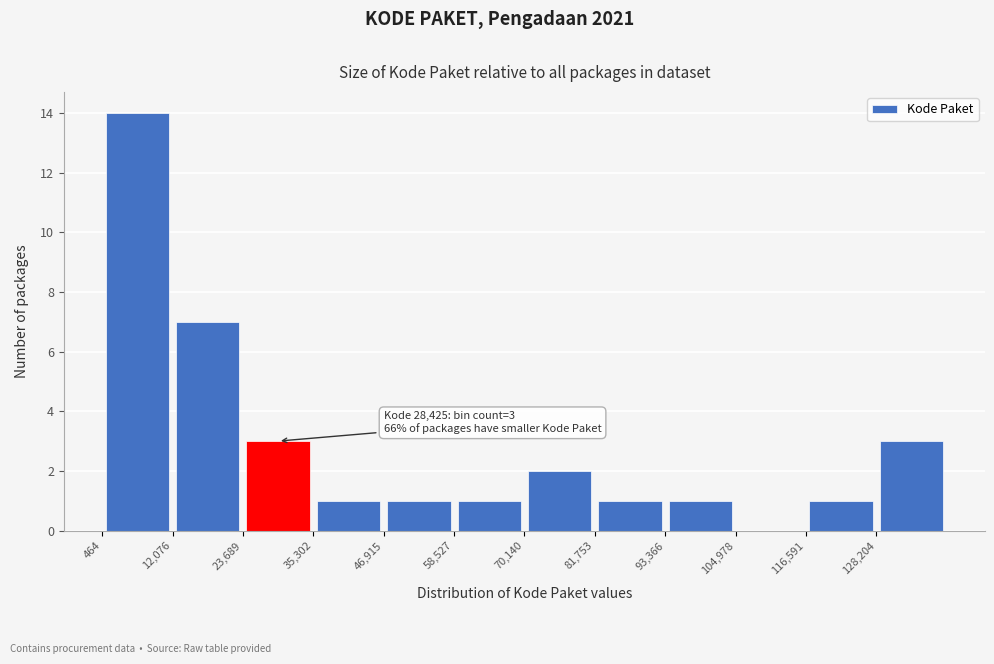

Over which range of the x-axis is the bar tallest?

0 to 12000